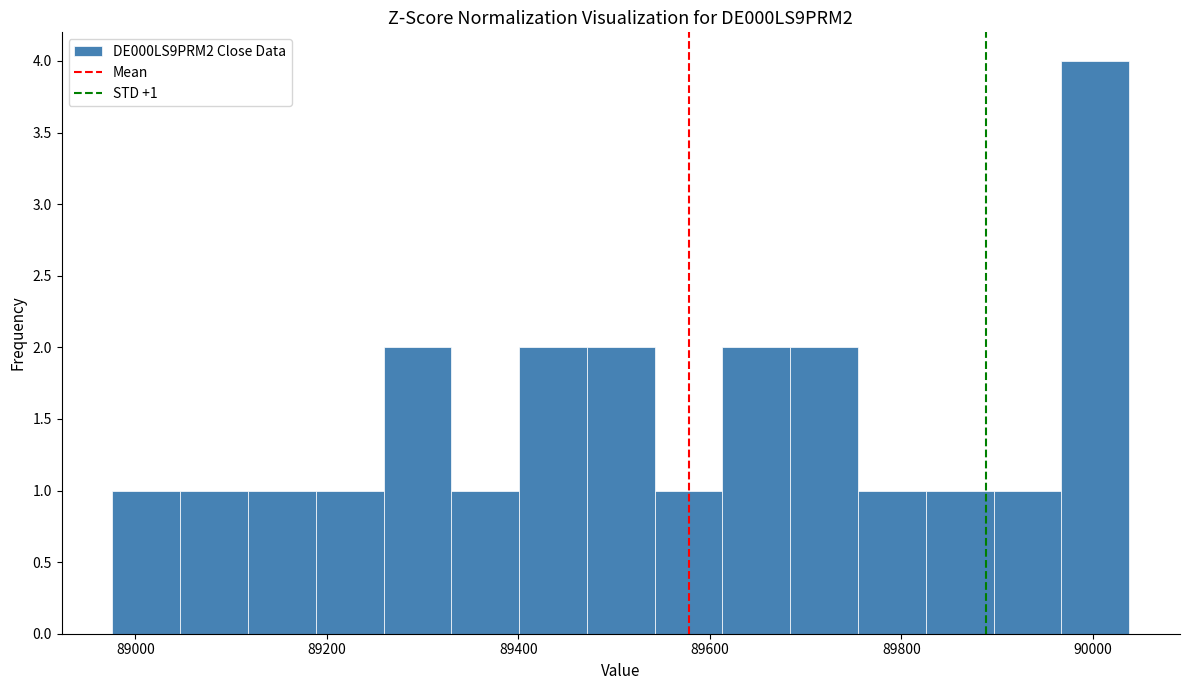

Read against the x-axis, roughly where is the centre of the tallest bar?

90000